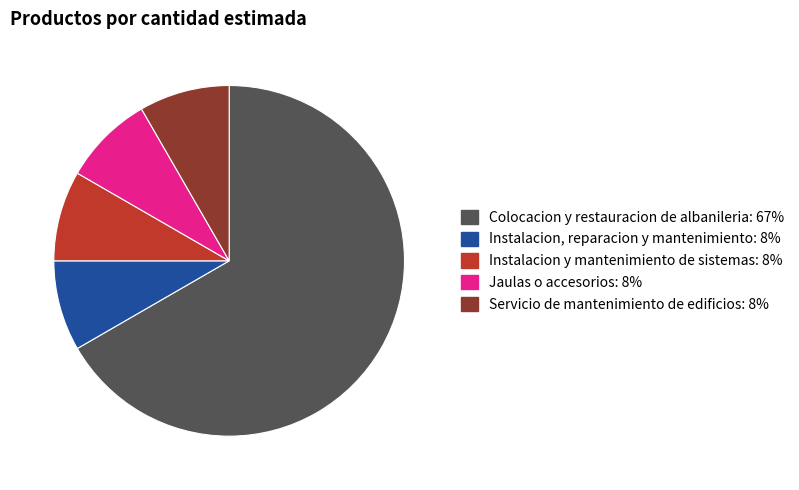

Do Jaulas o accesorios and Colocacion y restauracion de albanileria together represent more than half of the pie?

Yes